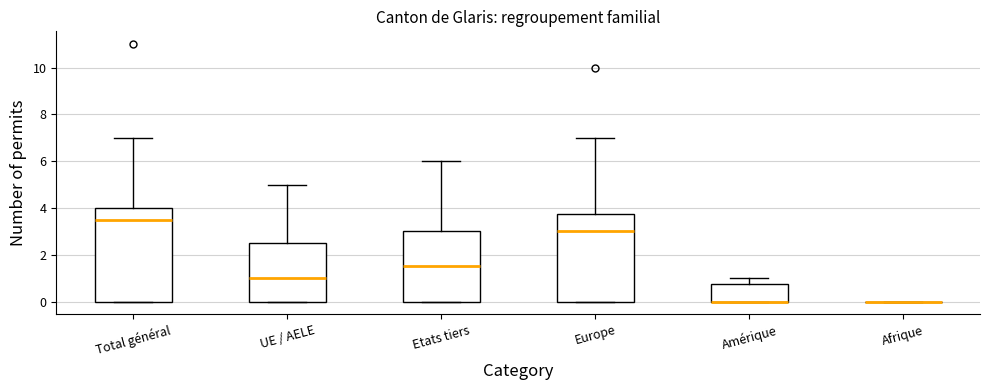

Which box is the tallest, from its lower edge to its upper edge?

Total général